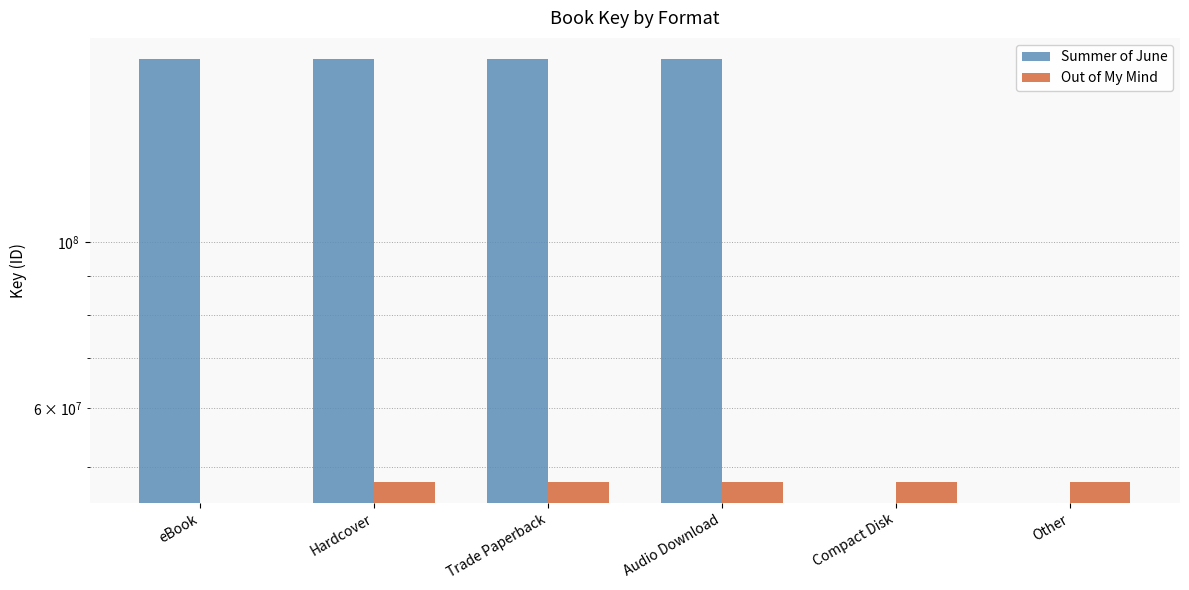

At which label does Out of My Mind reach its minimum?

eBook